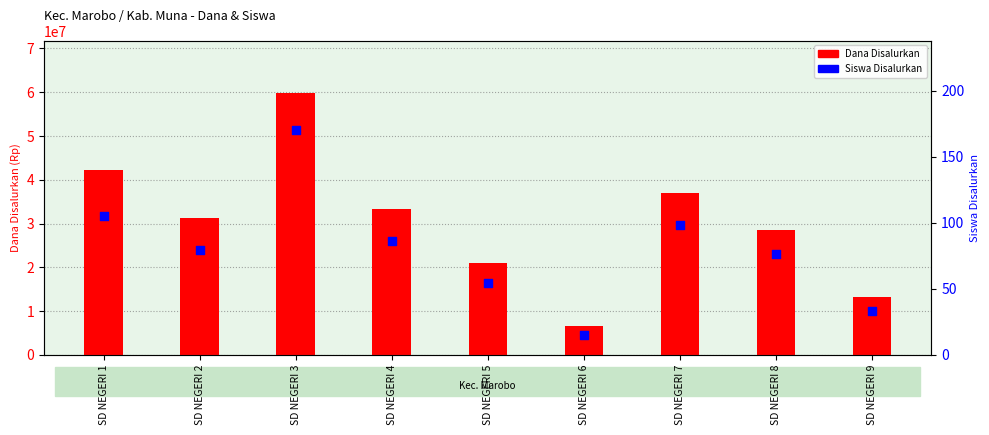

Which series has the largest total across all categories?

Dana Disalurkan